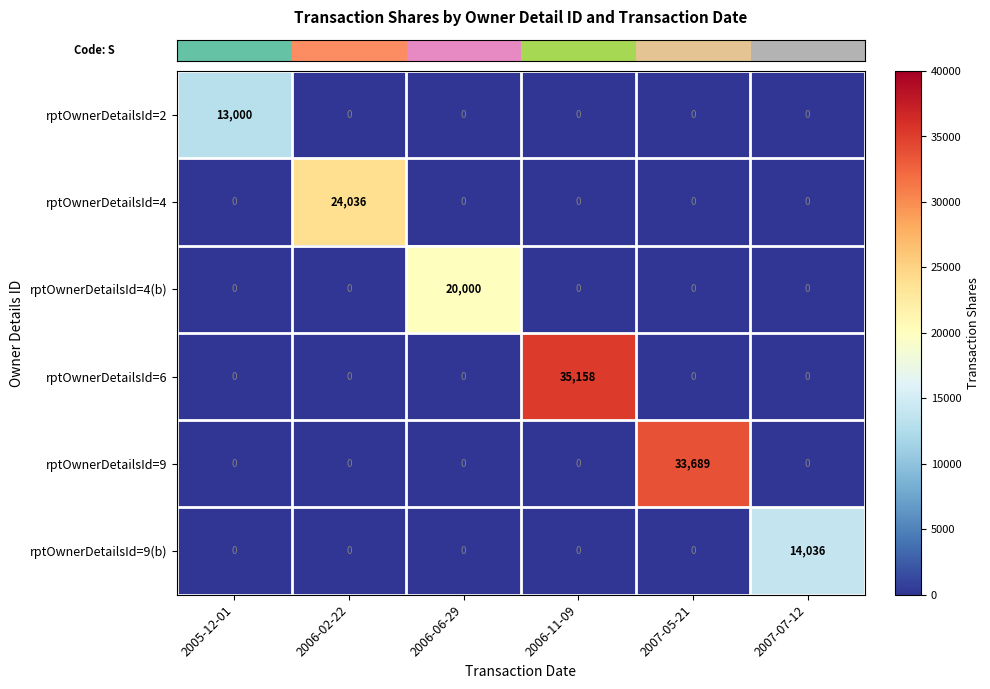

At which category is the sum across all series the highest?

2006-11-09